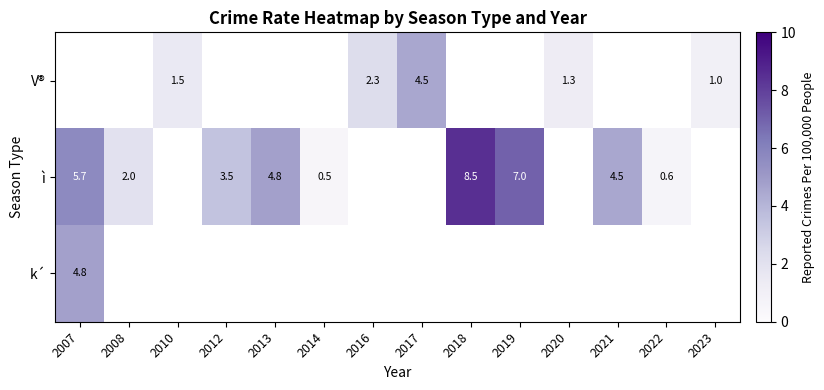

At which label does k´ reach its peak?

2007